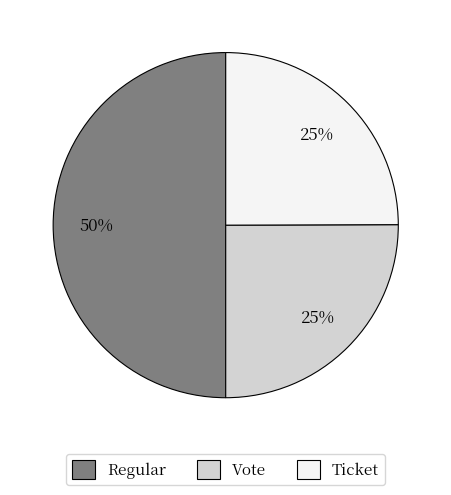

To the nearest percent, what is the average slice percentage?

33%